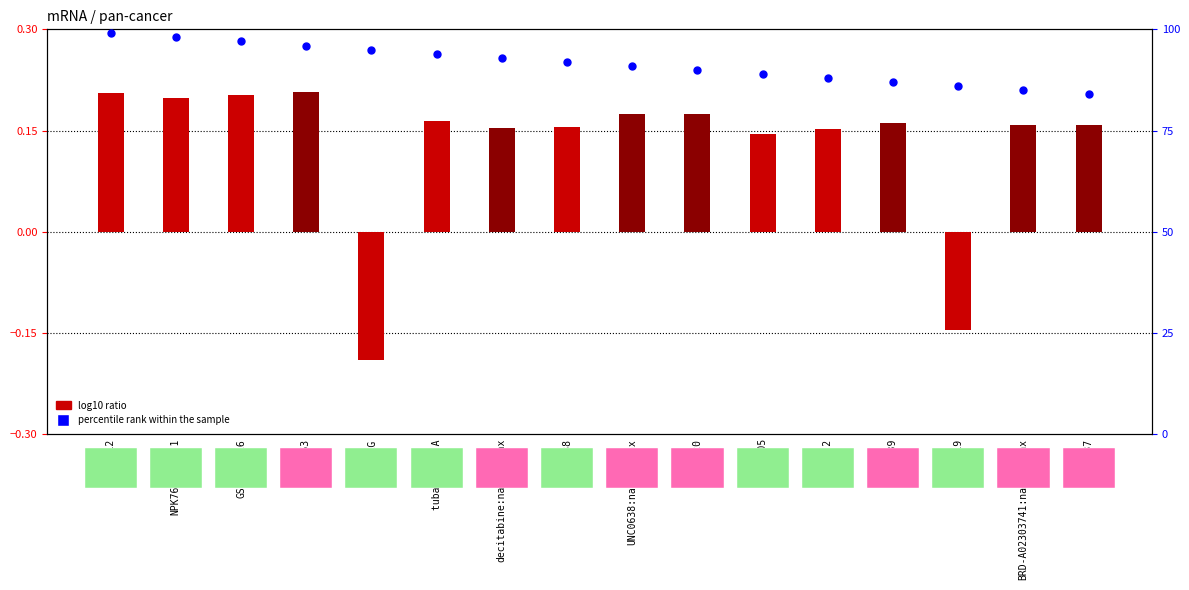

What is the change in value from NPK76-II-72-1 to ABT-263?

-2